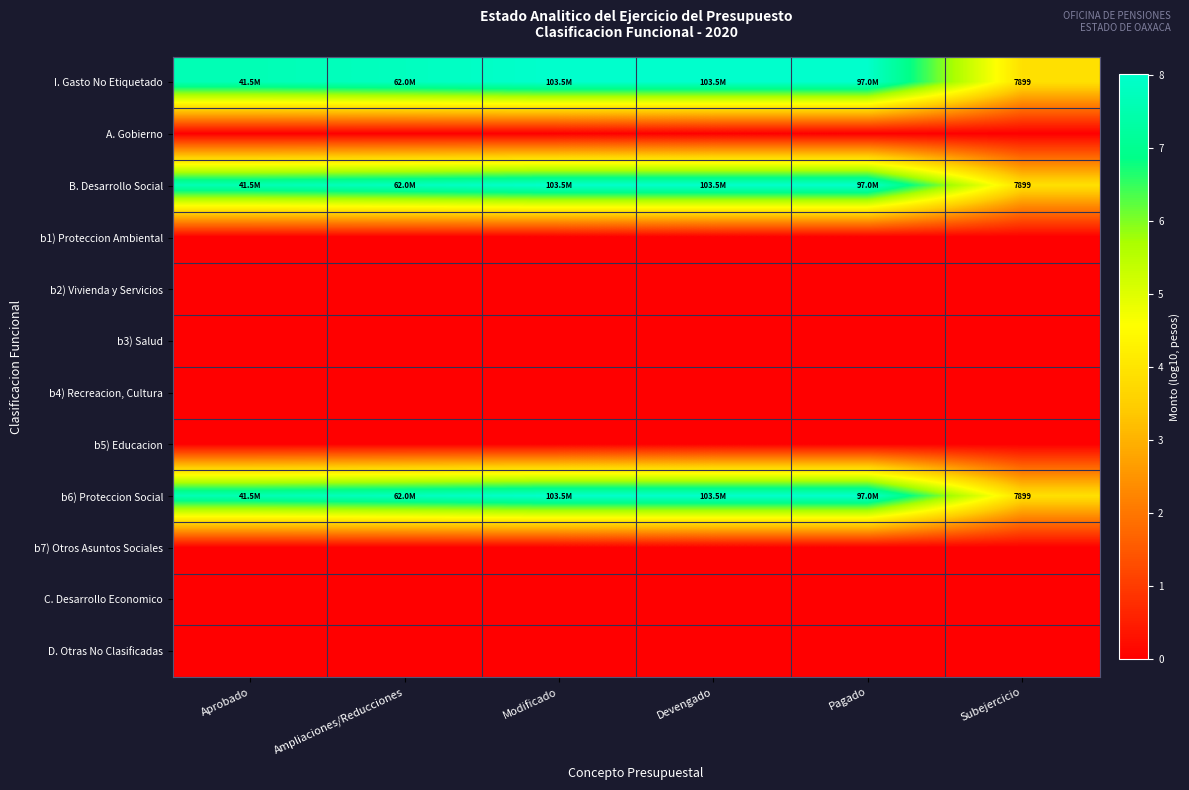

Which category has the highest value in the b7) Otros Asuntos Sociales series?

Aprobado